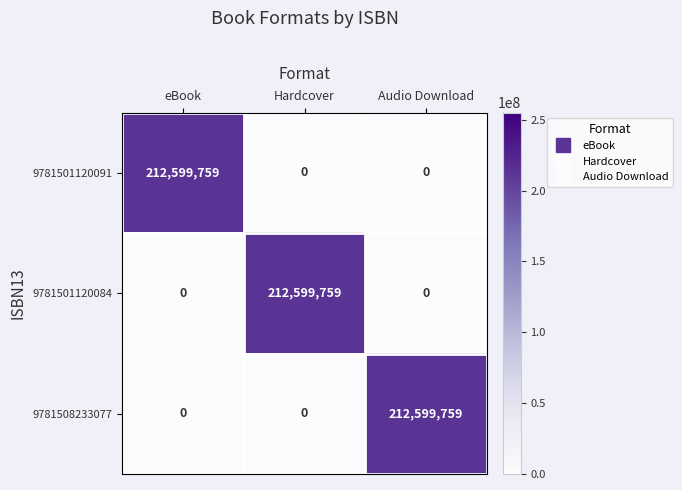

What is the difference between the highest and lowest values at eBook?

212599759